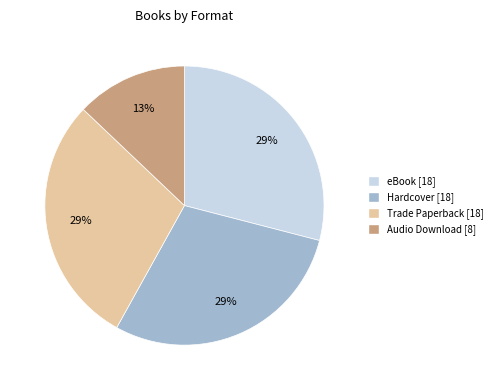

To the nearest percent, what is the combined percentage of eBook and Trade Paperback?

58%